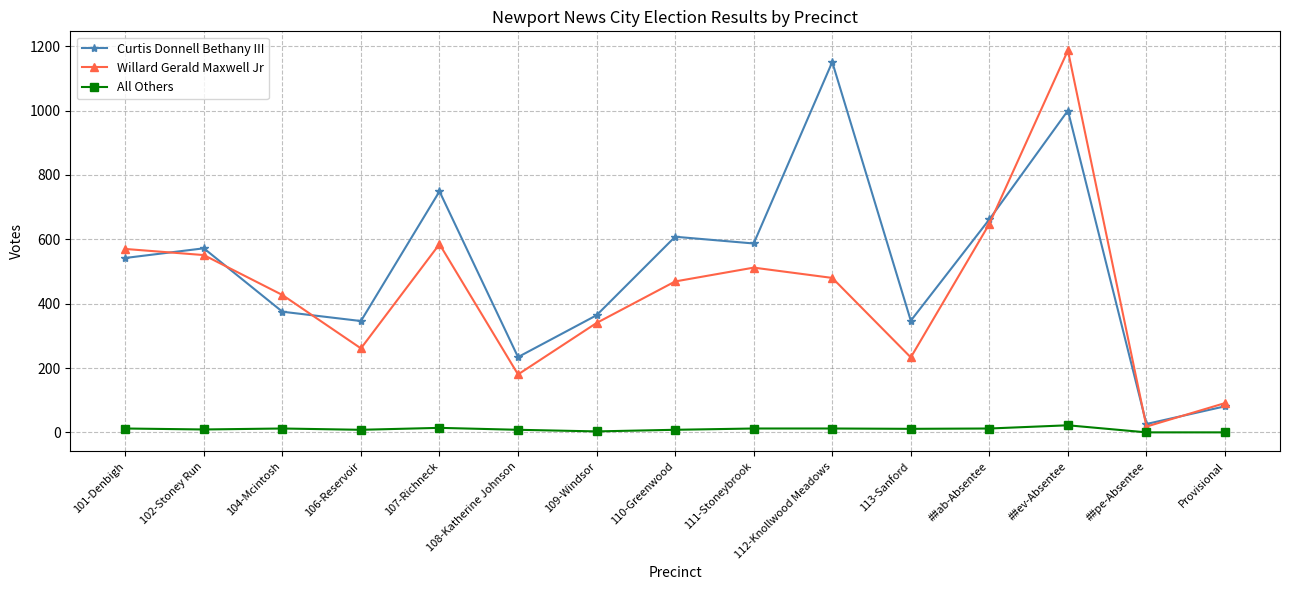

At 110-Greenwood, list the series in order from smallest to largest.

All Others, Willard Gerald Maxwell Jr, Curtis Donnell Bethany III